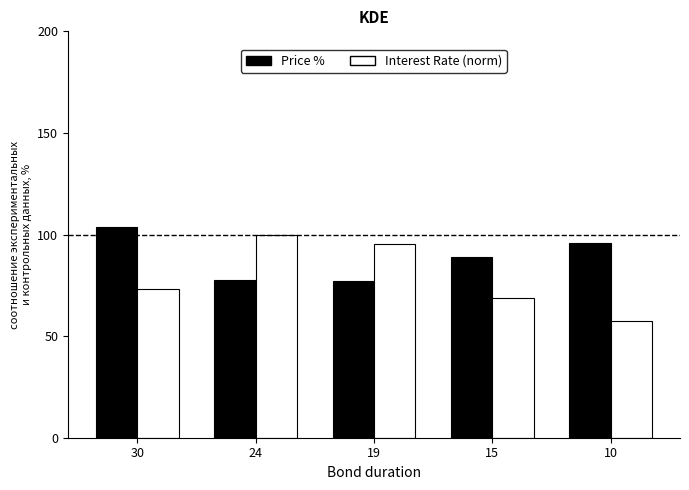

Which category has the lowest value across all series?

10